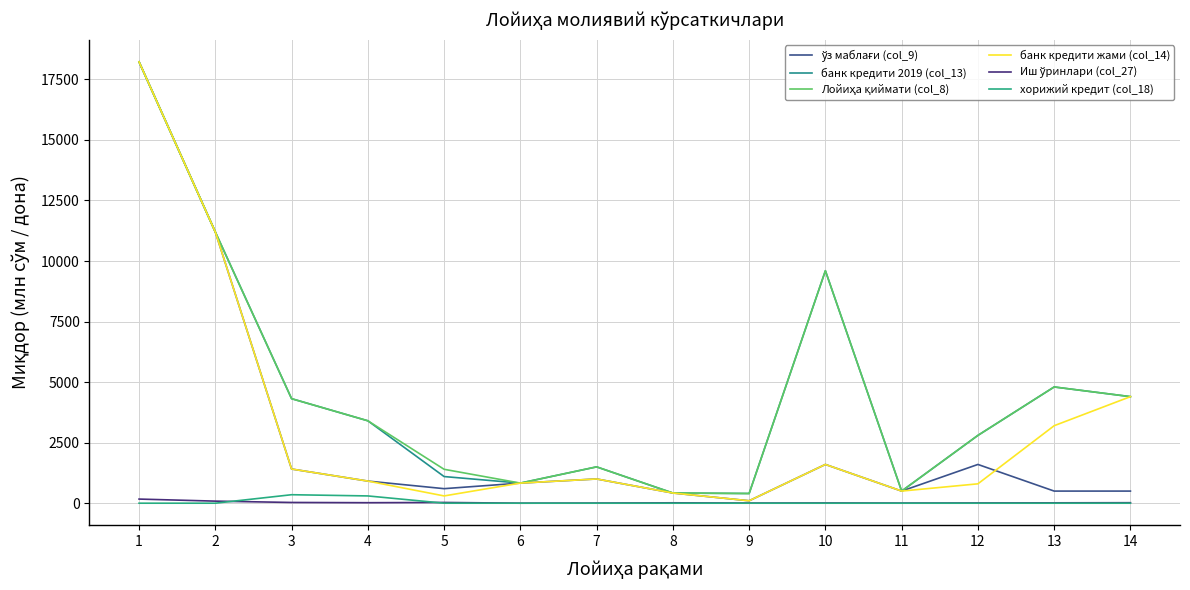

Rank the series at 2 from lowest to highest value.

хорижий кредит (col_18), Иш ўринлари (col_27), ўз маблағи (col_9), банк кредити 2019 (col_13), Лойиҳа қиймати (col_8), банк кредити жами (col_14)